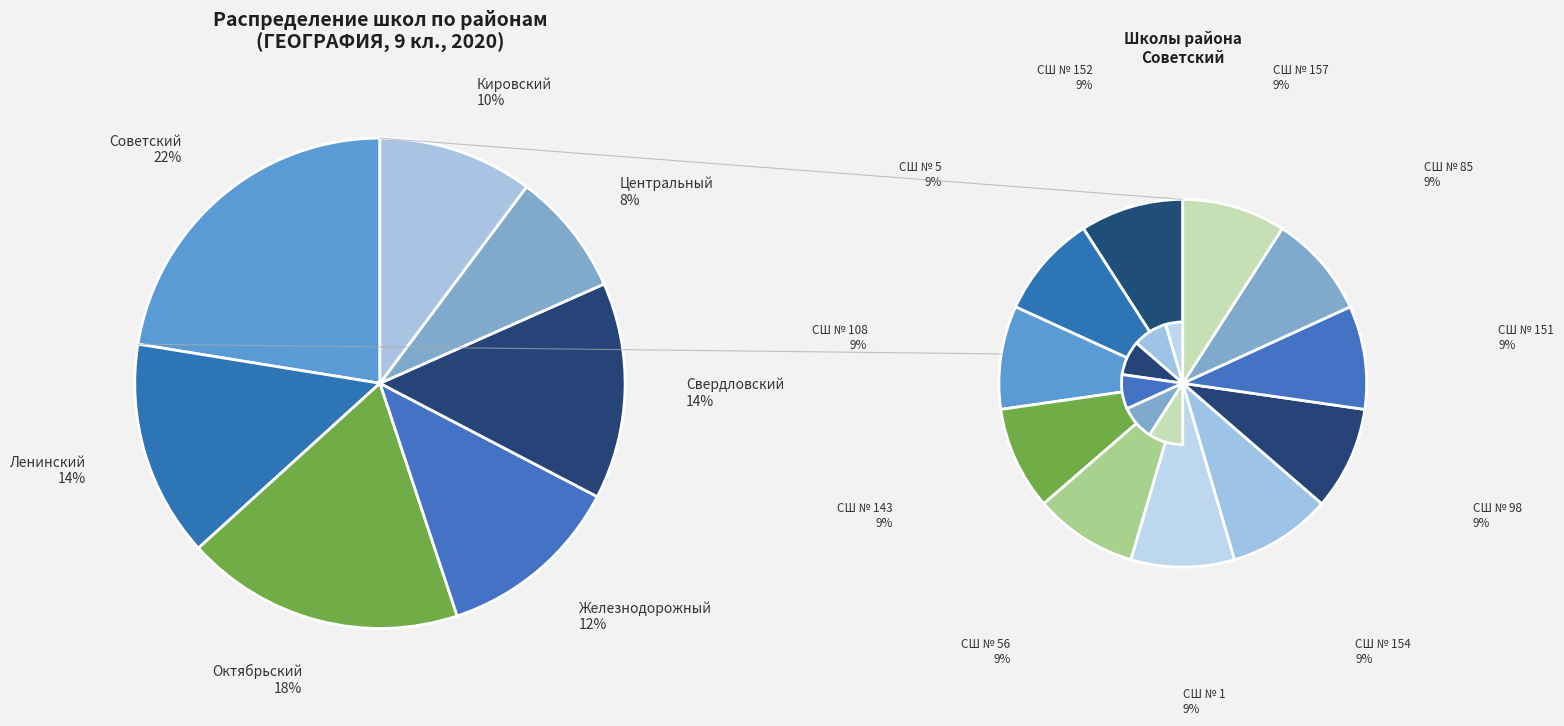

Which category has the smallest portion of the pie?

Центральный